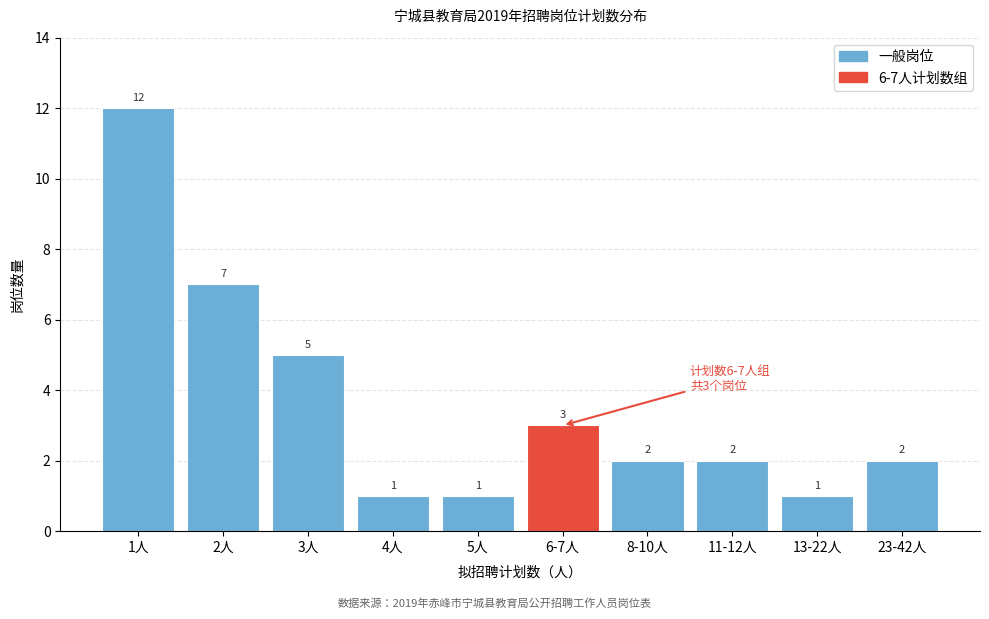

Reading right to left, transcribe all the data shown in this chart.

2	1	2	2	3	1	1	5	7	12